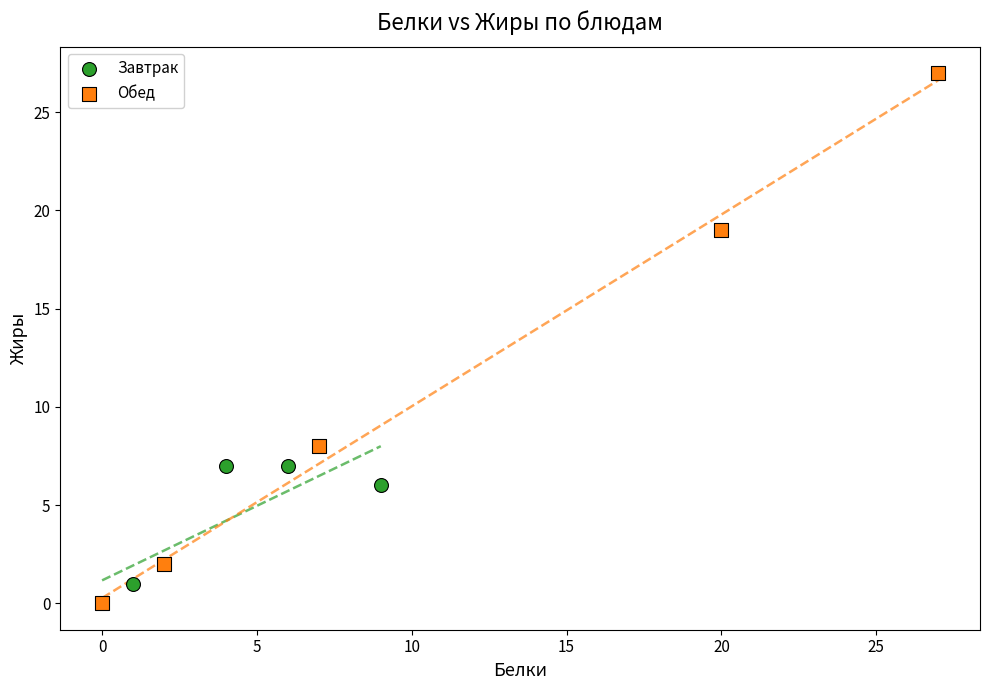

Which series reaches the maximum Y coordinate?

Обед